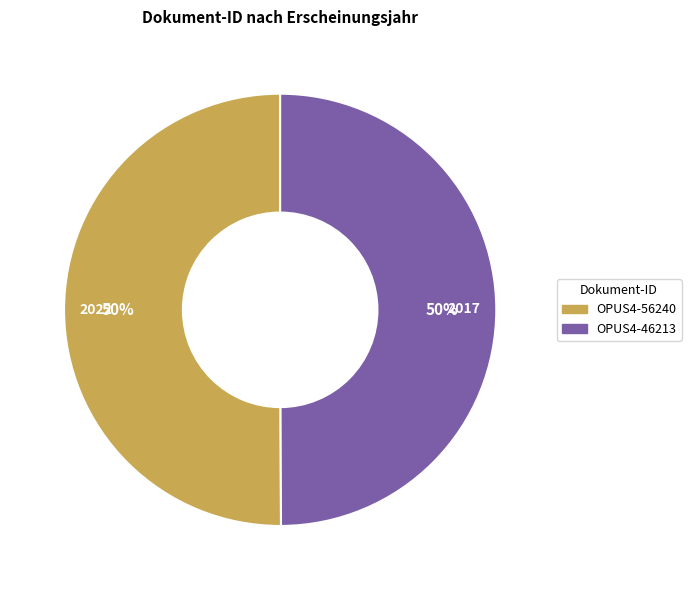

Combined, do OPUS4-56240 and OPUS4-46213 account for over 50%?

Yes